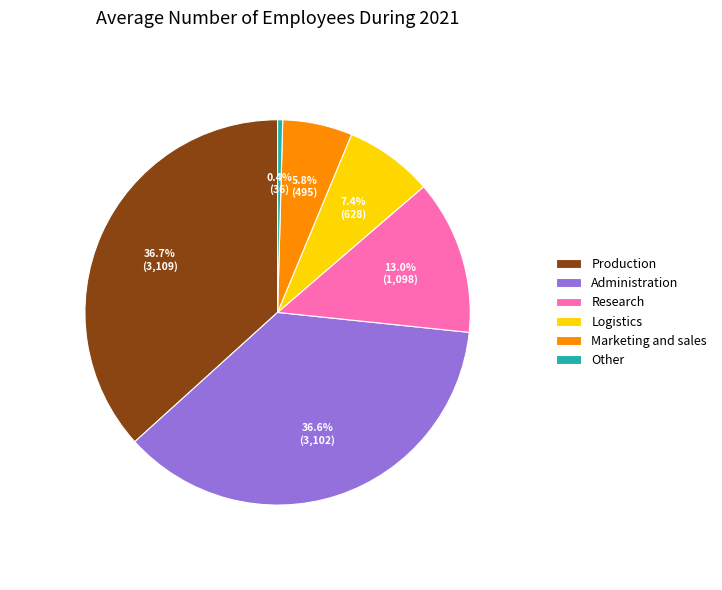

Combined, what portion of the pie is Production and Other?

37.1%